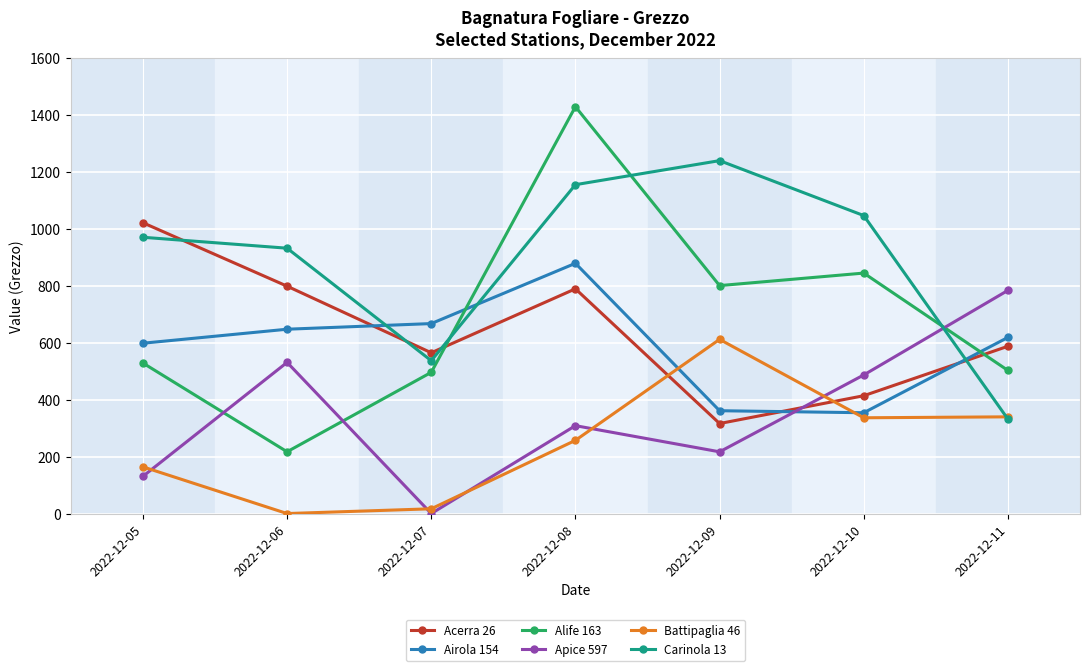

What is the minimum value for Alife 163?

217.0